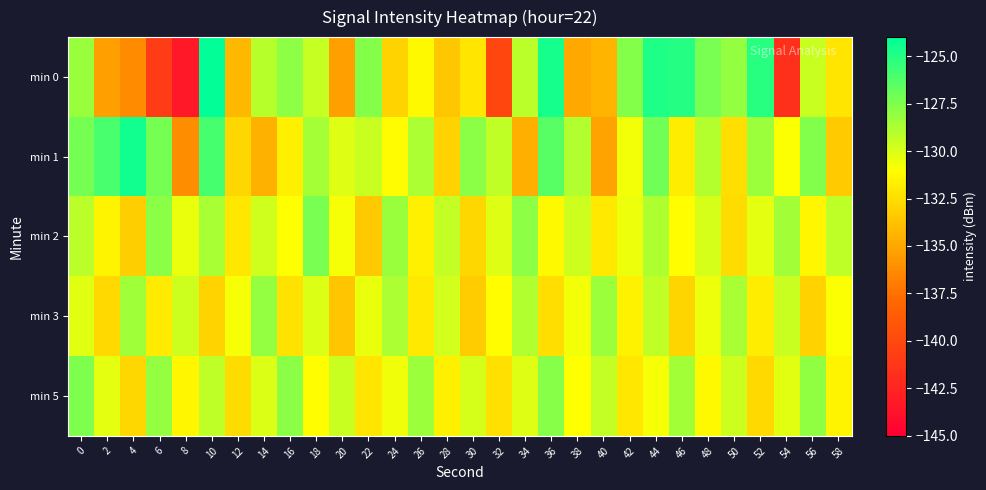

Which series has the largest range (max minus min)?

min 0